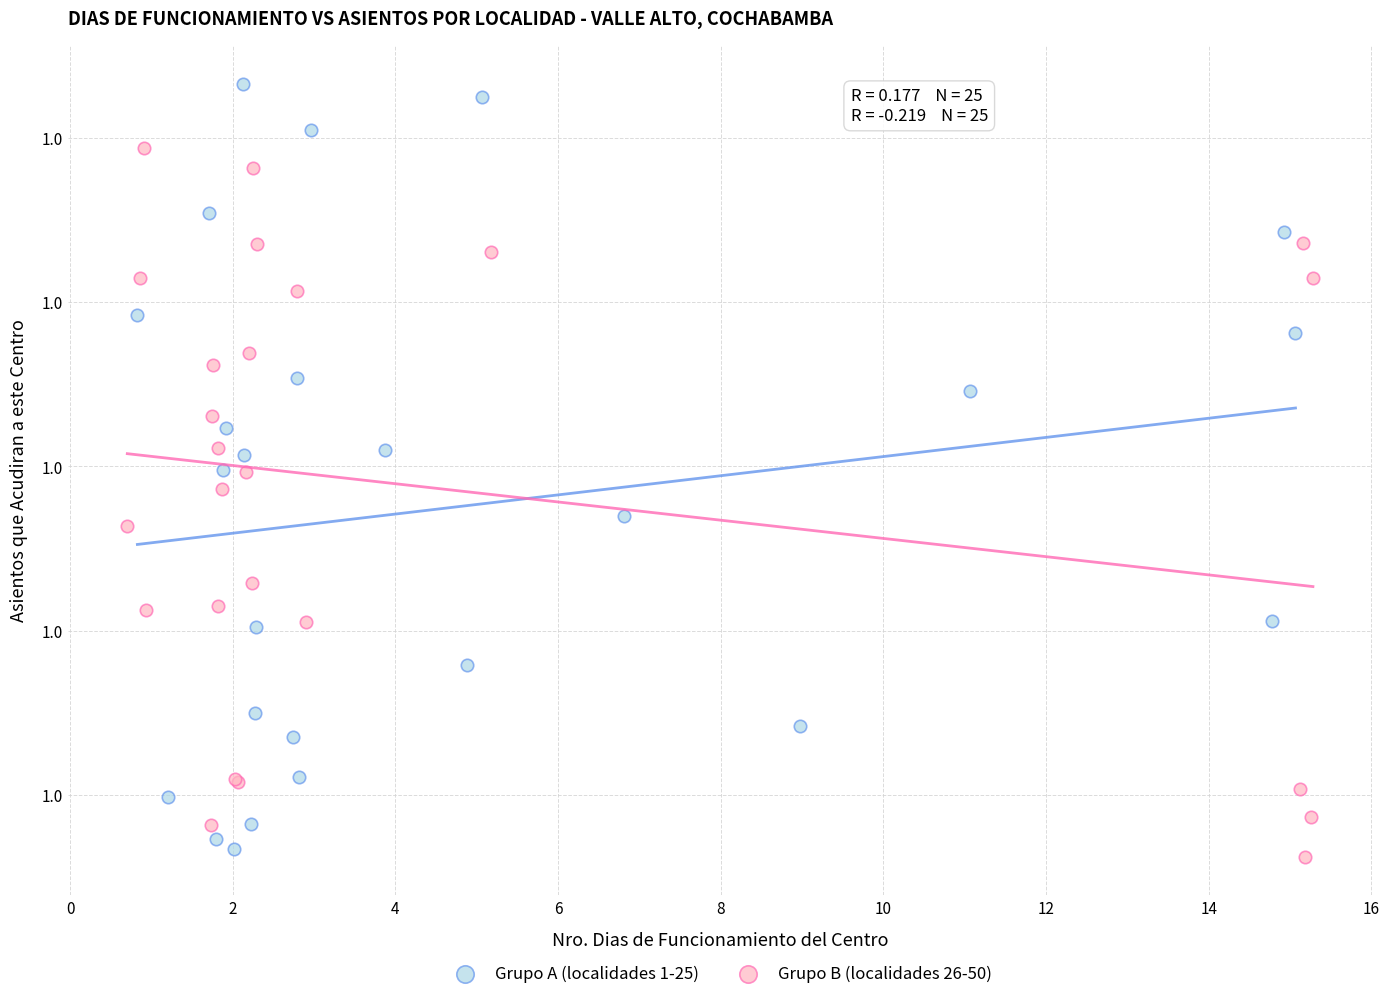

What are all the series names shown in the legend?

Grupo A (localidades 1-25), Grupo B (localidades 26-50)